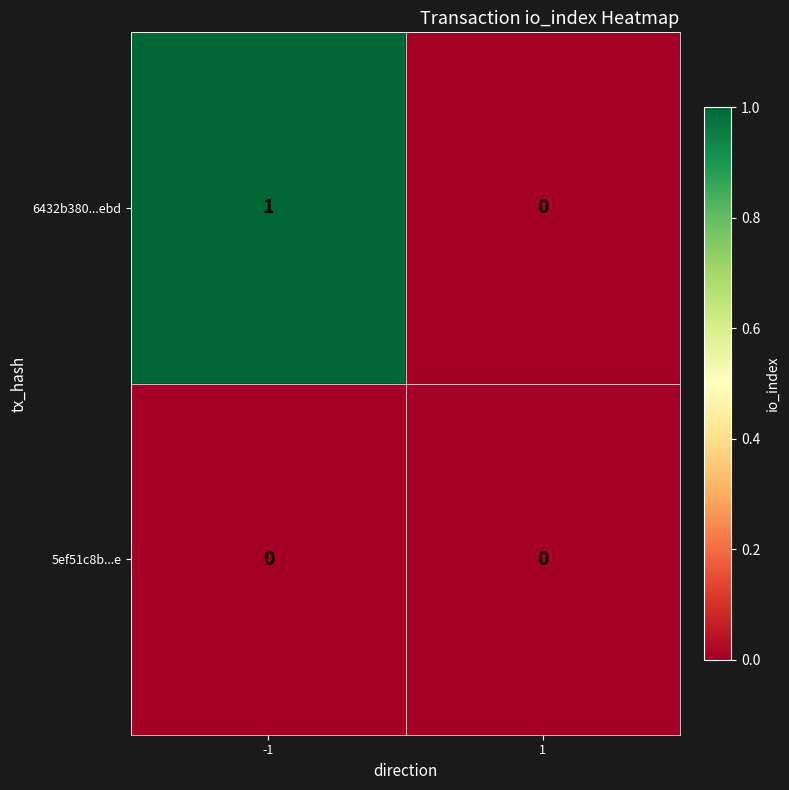

Is the value of 5ef51c8b...e at -1 greater than the value of 6432b380...ebd at -1?

No